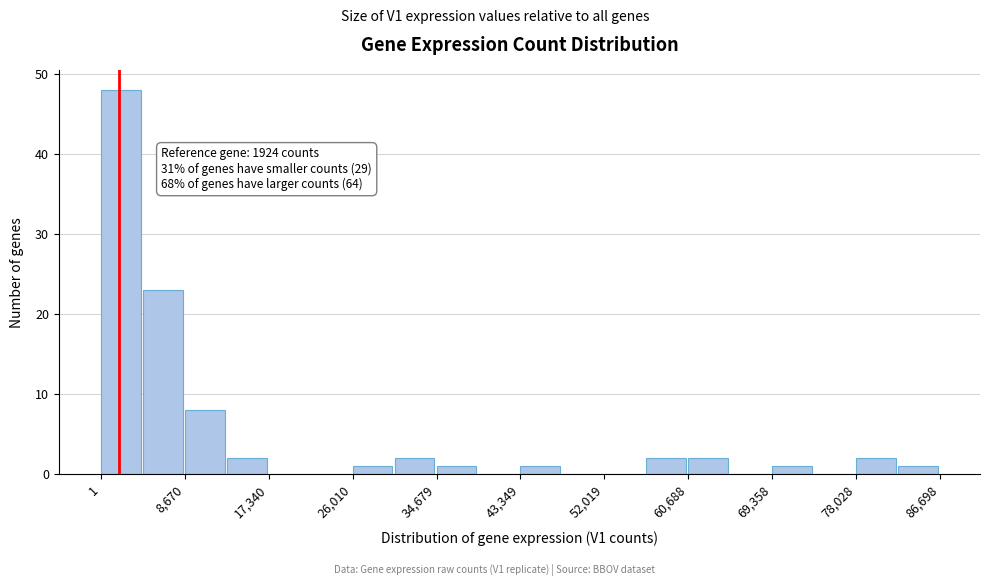

Which range on the x-axis has the tallest bar?

0 to 4000